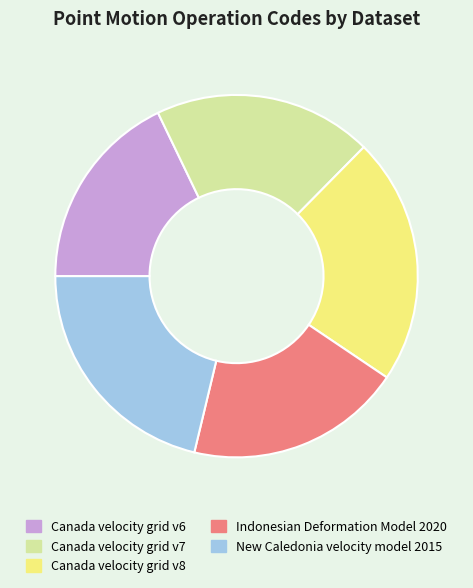

Is it true that Indonesian Deformation Model 2020 is 19% of the pie?

True